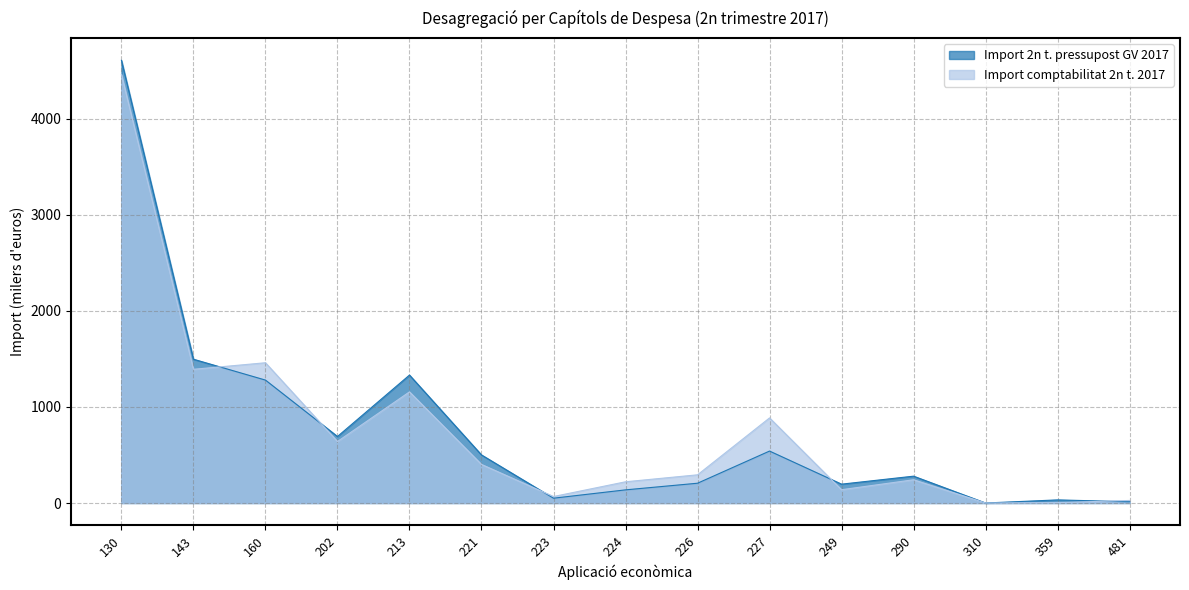

What is the sum of all Import 2n t. pressupost GV 2017 values?

11370.8